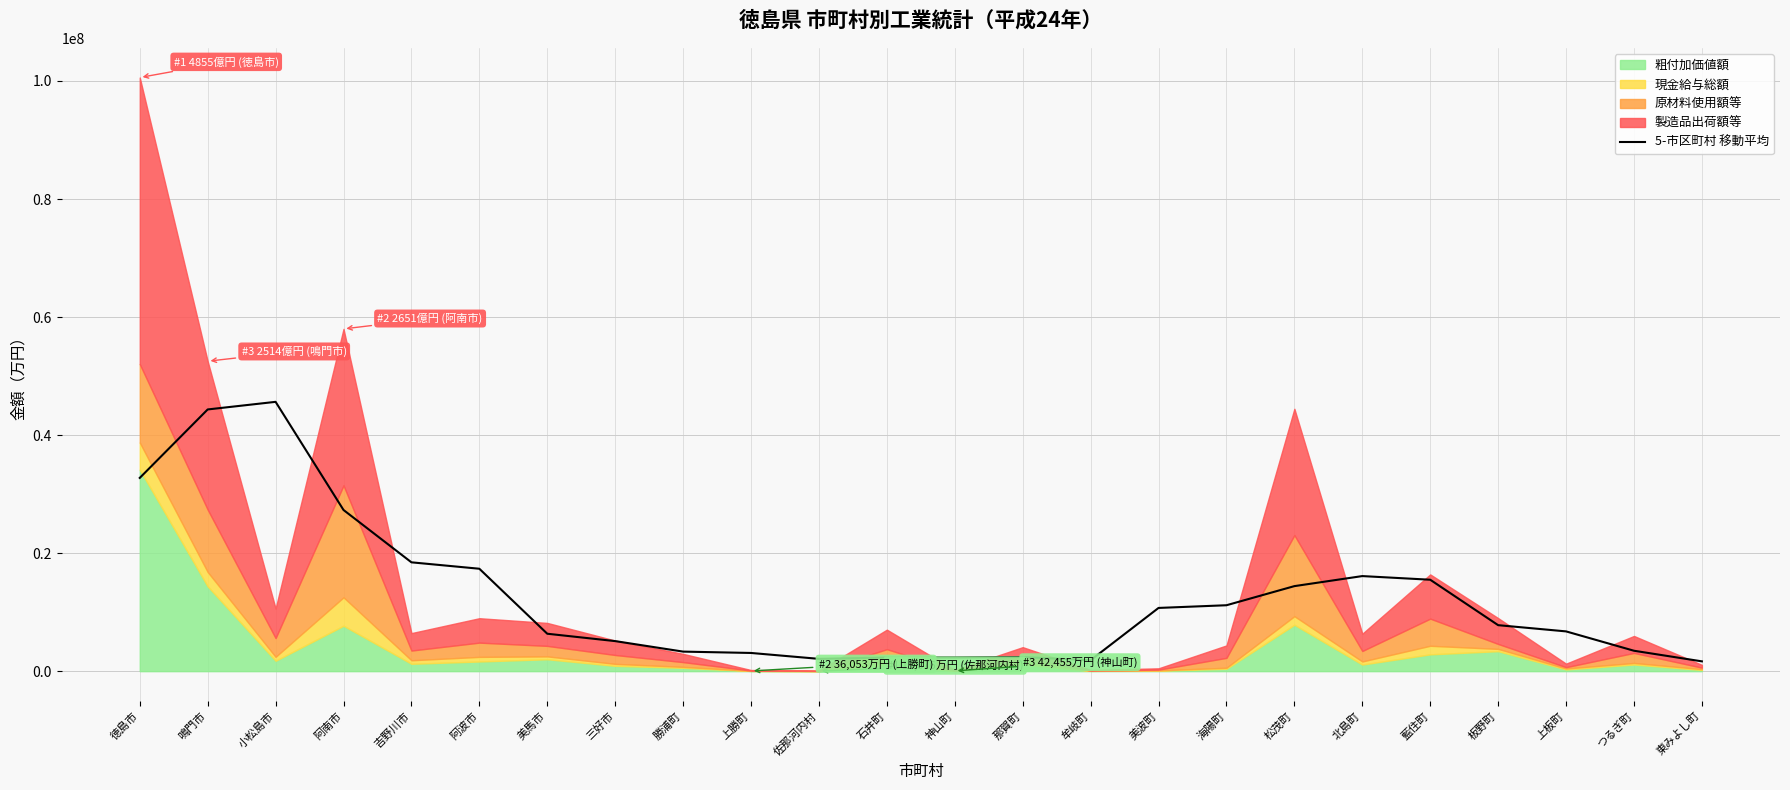

Reading left to right, extract all data points from this chart.

32745128.6	44343240.0	45632615.0	27309846.8	18440691.0	17353933.2	6342184.6	5091321.2	3312807.0	3084346.8	2084585.8	2311701.6	2312982.2	2393437.4	1859463.8	10713077.2	11168805.2	14407525.2	16109907.2	15491705.2	7793632.6	6738356.0	3459843.8	1661103.2